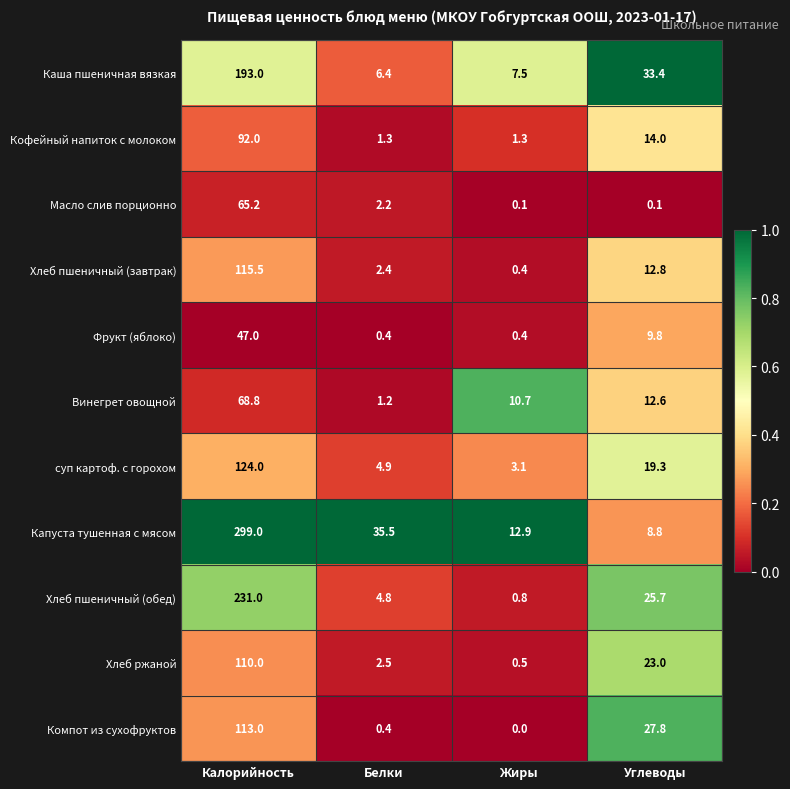

Which series has the largest total across all categories?

Капуста тушенная с мясом